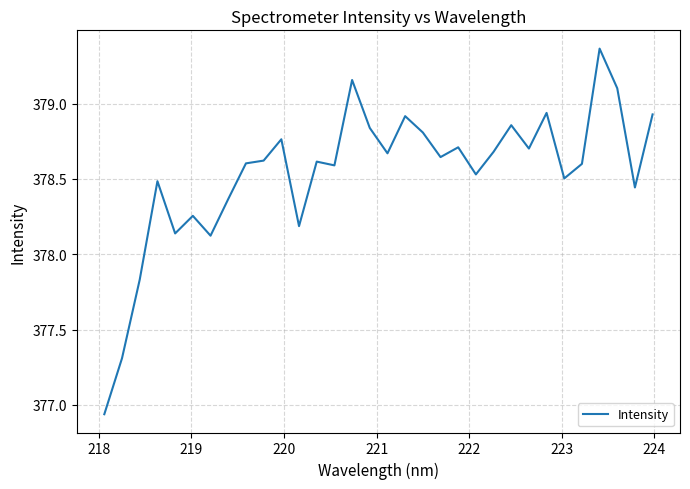

What is the difference between the maximum and minimum values?

2.4